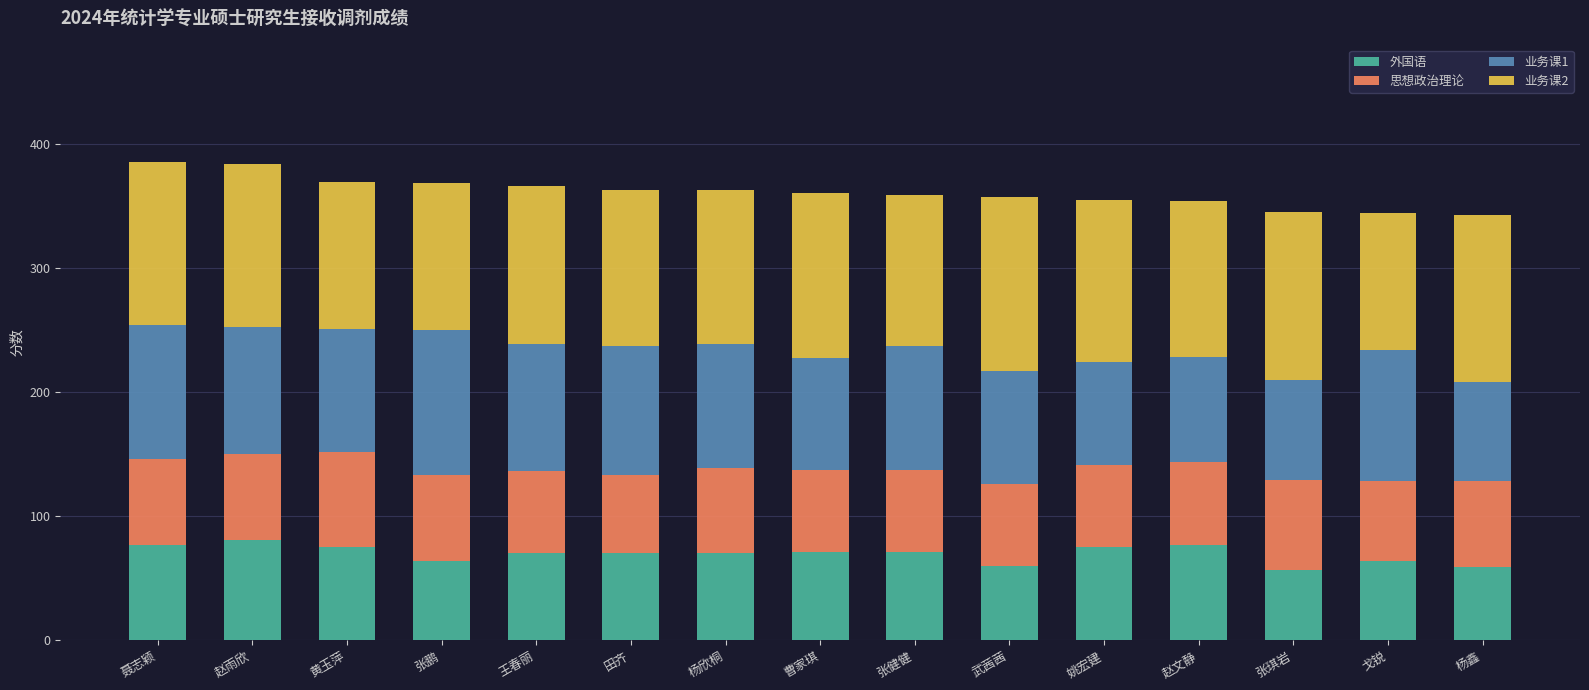

What is the lowest value of the 外国语 series?

57